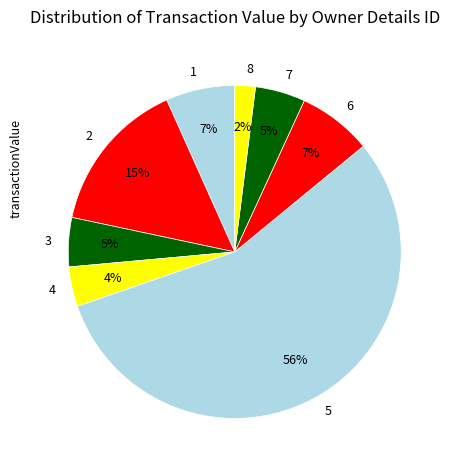

Is it true that 2 is 10% of the pie?

False